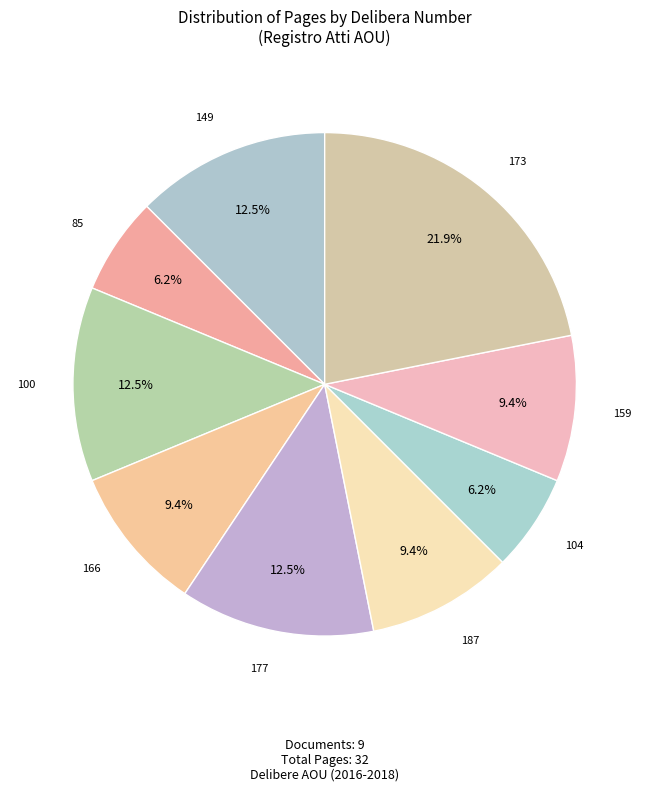

Combined, what portion of the pie is 104 and 173?

28.1%